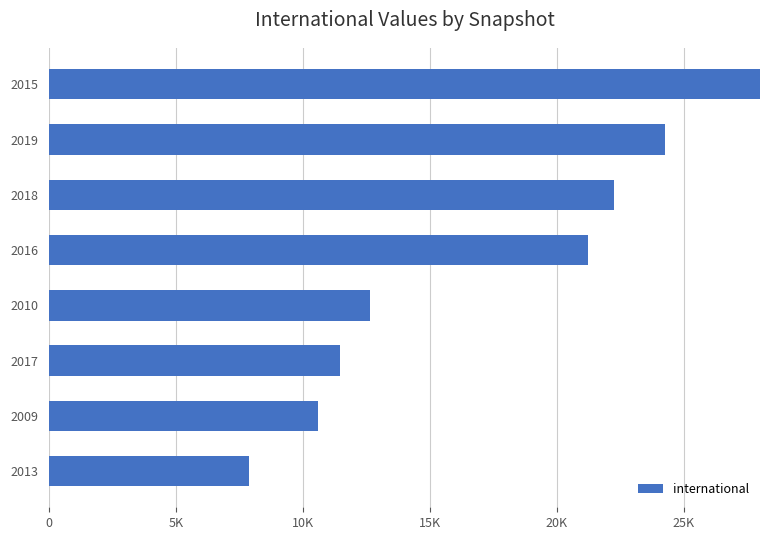

How many categories are shown in the chart?

8